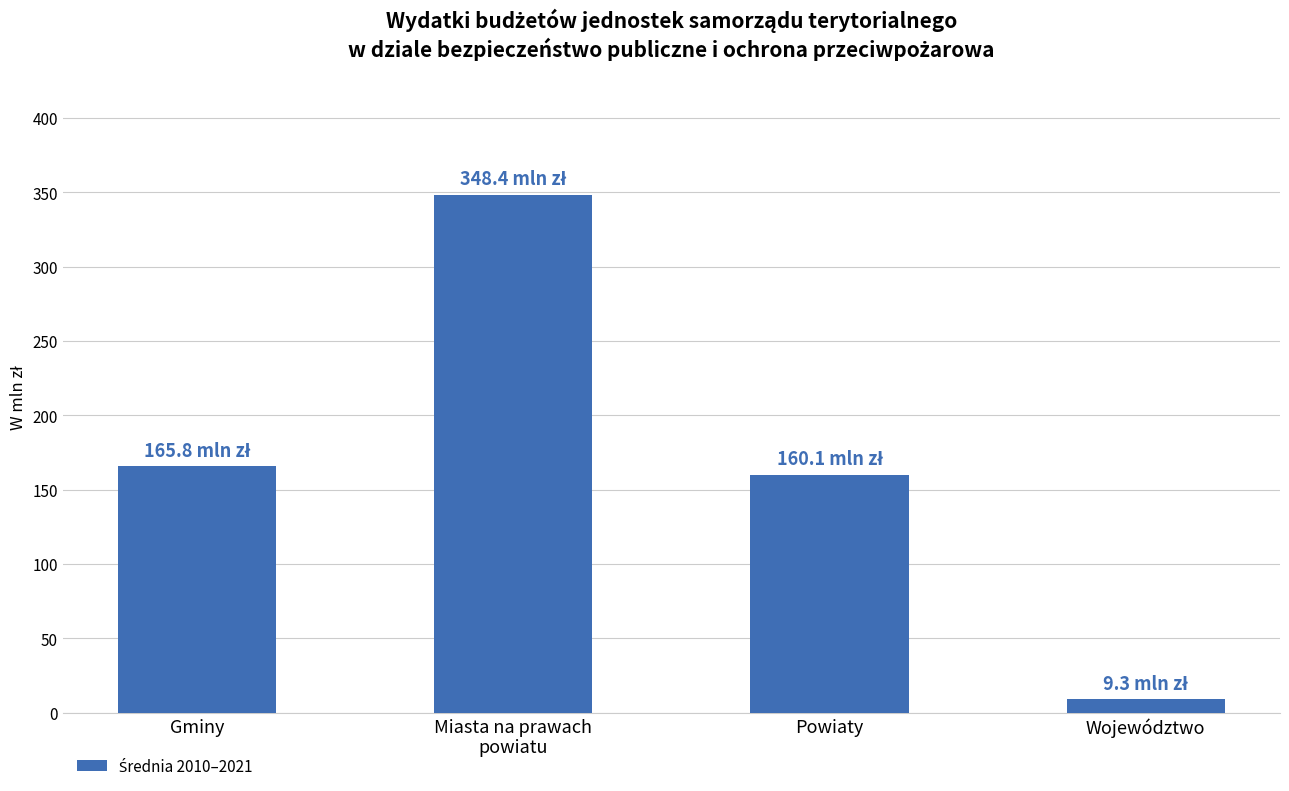

Are the bars grouped side by side (vs. stacked)?

No